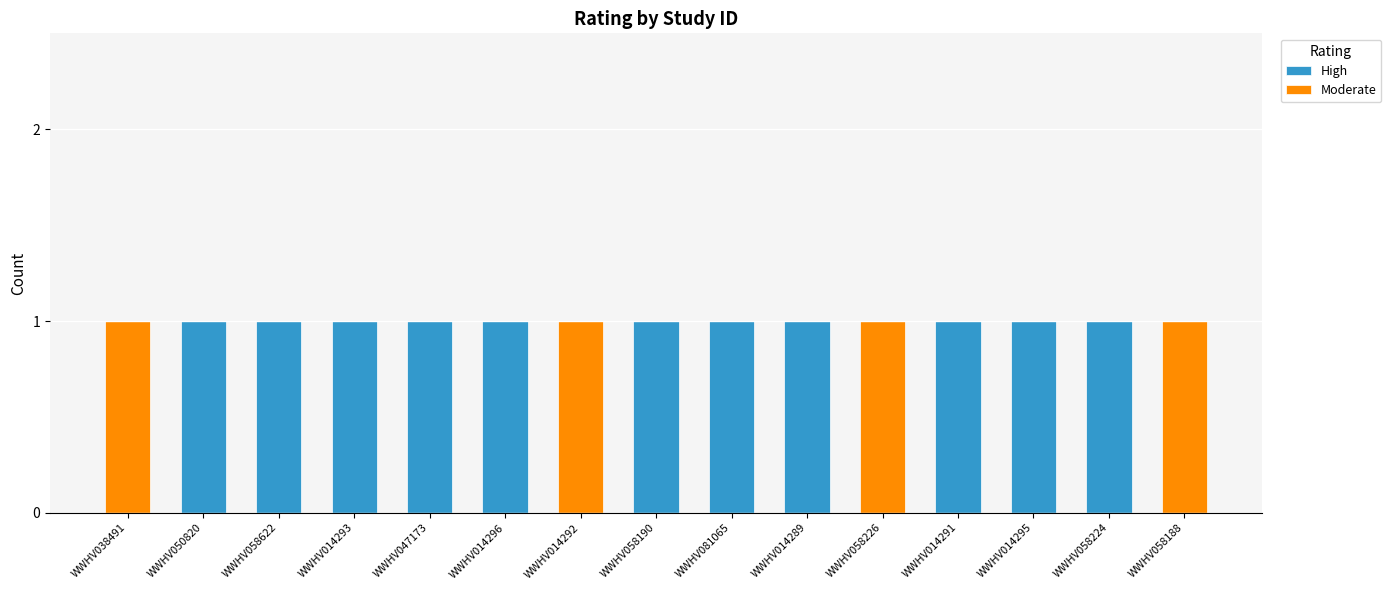

How many series are shown in this chart?

2